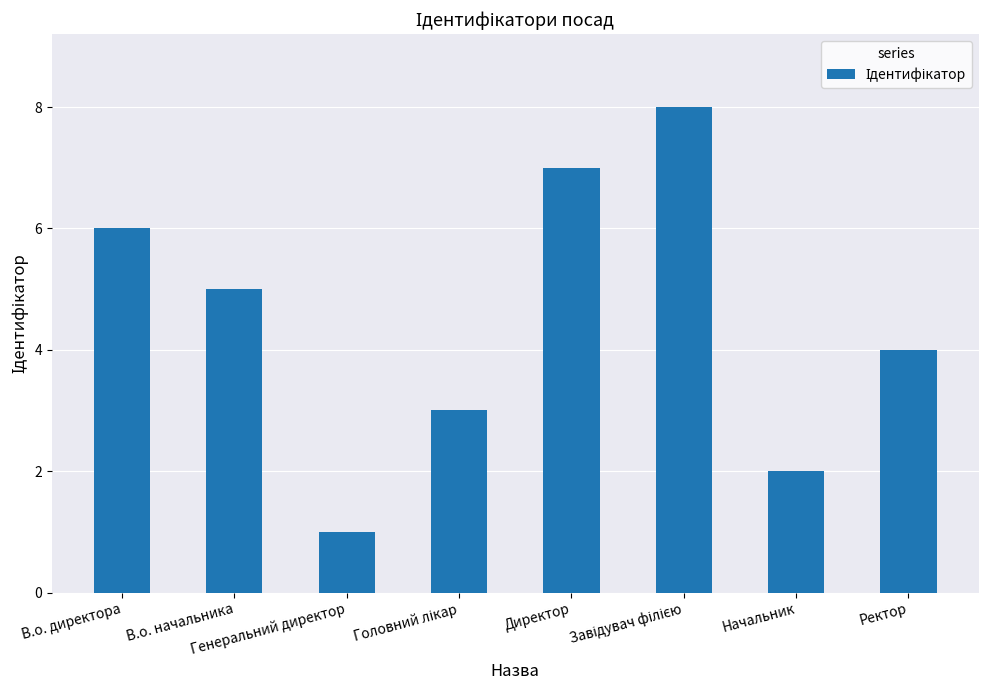

What is the difference between the maximum and minimum values?

7